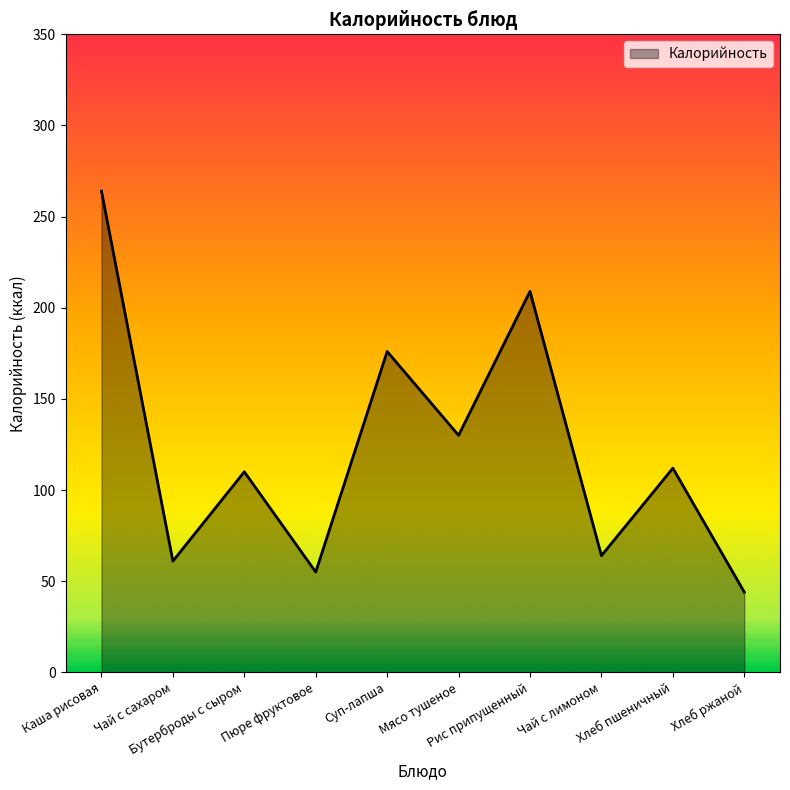

What is the ratio of the value at Чай с лимоном to the value at Пюре фруктовое?

1.2